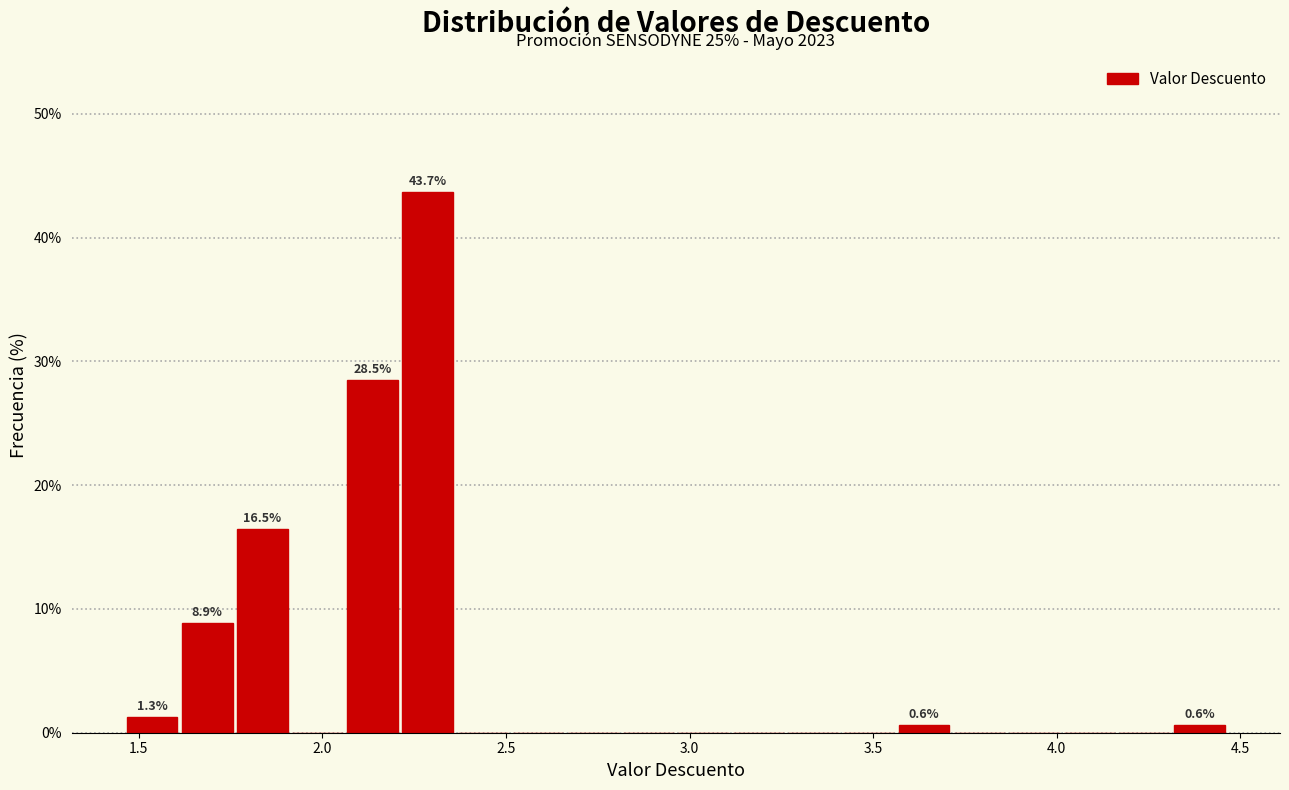

Read against the x-axis, roughly where is the centre of the tallest bar?

2.30